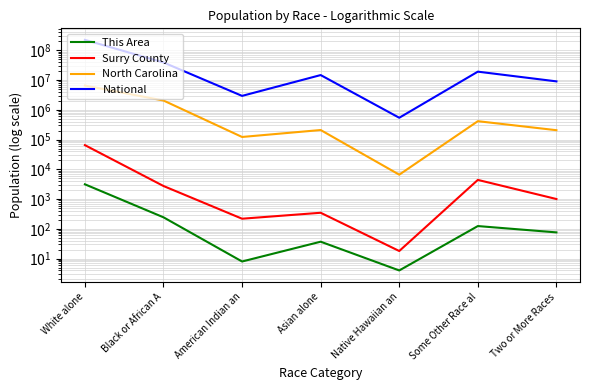

What is the sum of all National values?

308745538